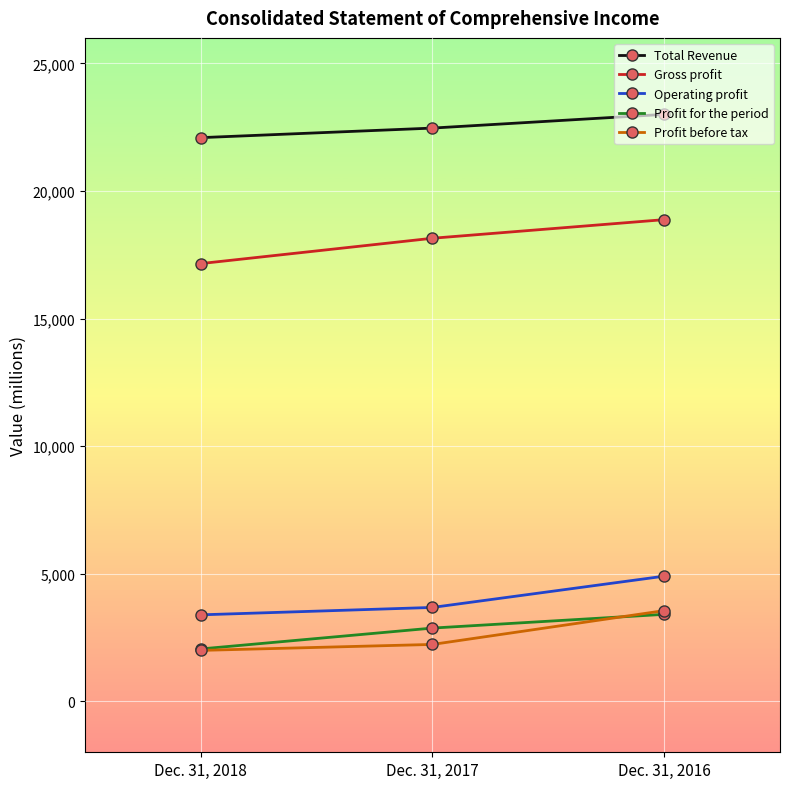

Is the value of Gross profit at Dec. 31, 2016 greater than the value of Profit before tax at Dec. 31, 2018?

Yes